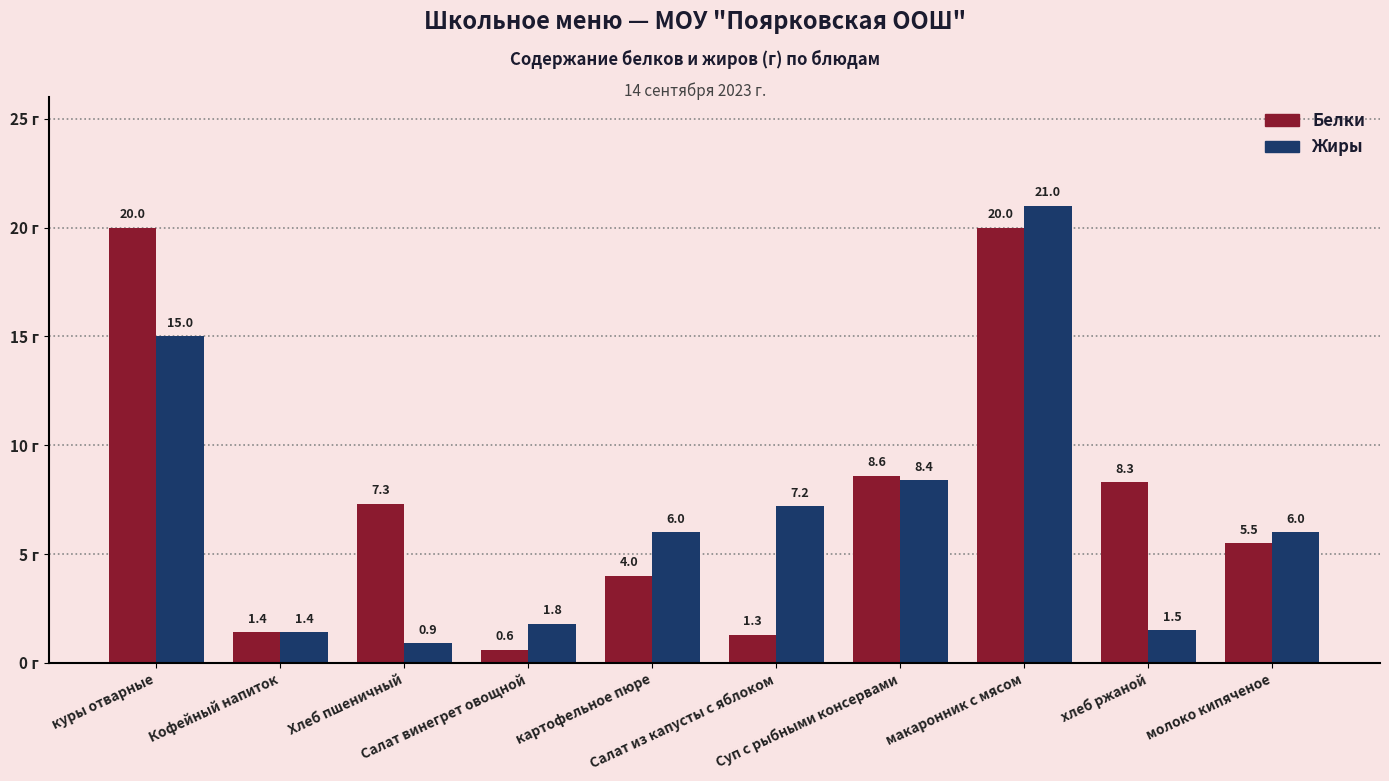

Which series has the largest total across all categories?

Белки